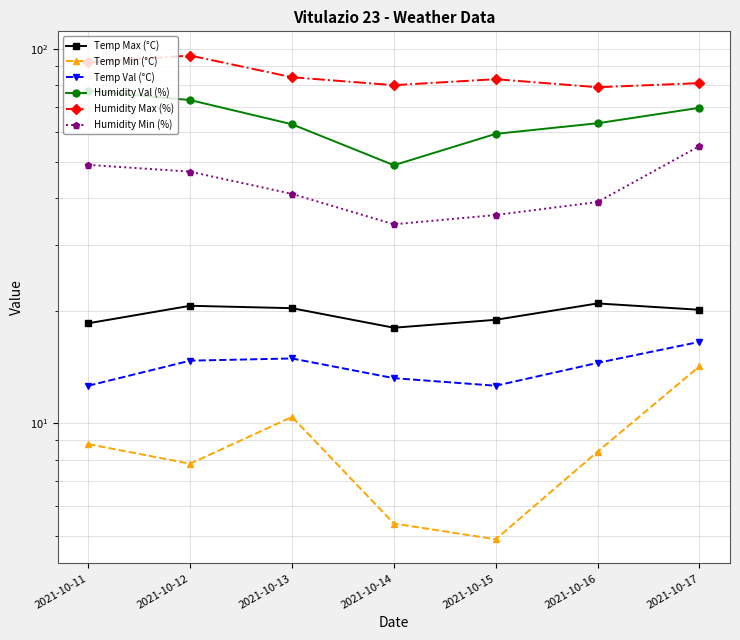

Rank the series by their maximum value, from highest to lowest.

Humidity Max (%), Humidity Val (%), Humidity Min (%), Temp Max (°C), Temp Val (°C), Temp Min (°C)